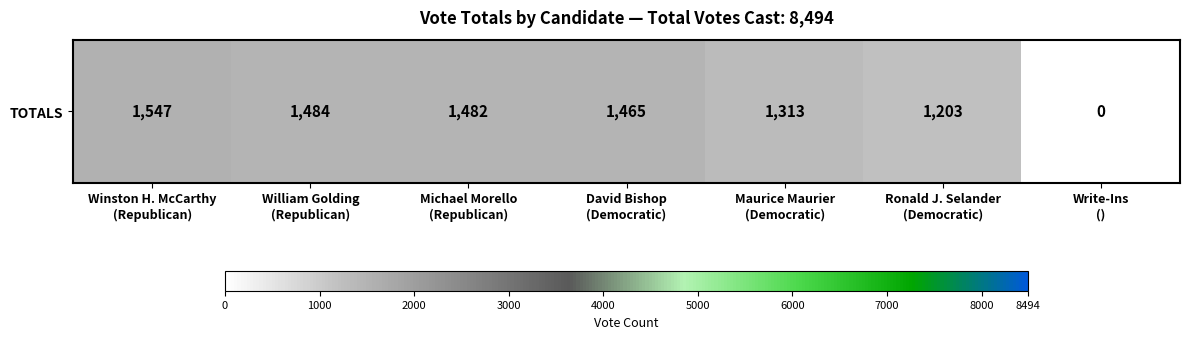

Reading right to left, extract all data points from this chart.

0	1203	1313	1465	1482	1484	1547